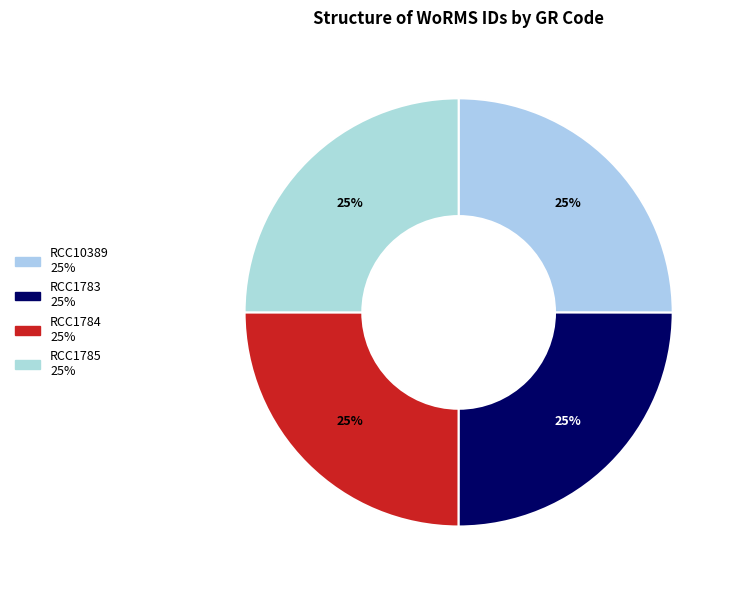

Count the number of slices in the pie.

4